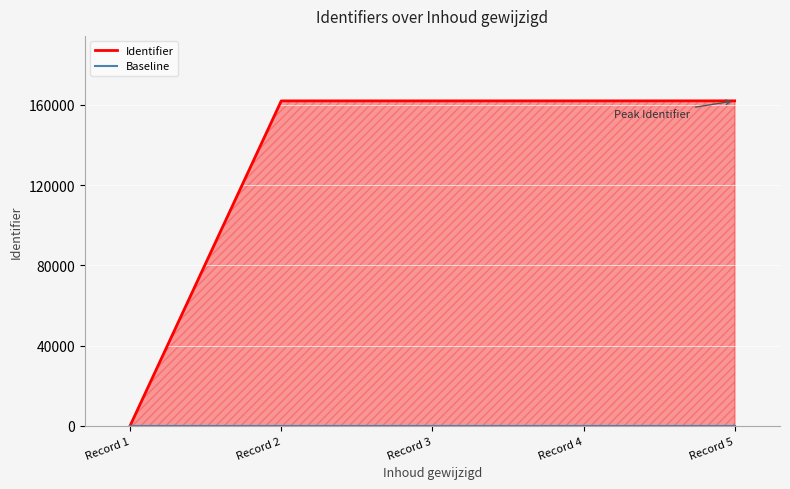

What is the total value across all series at Record 5?

162053